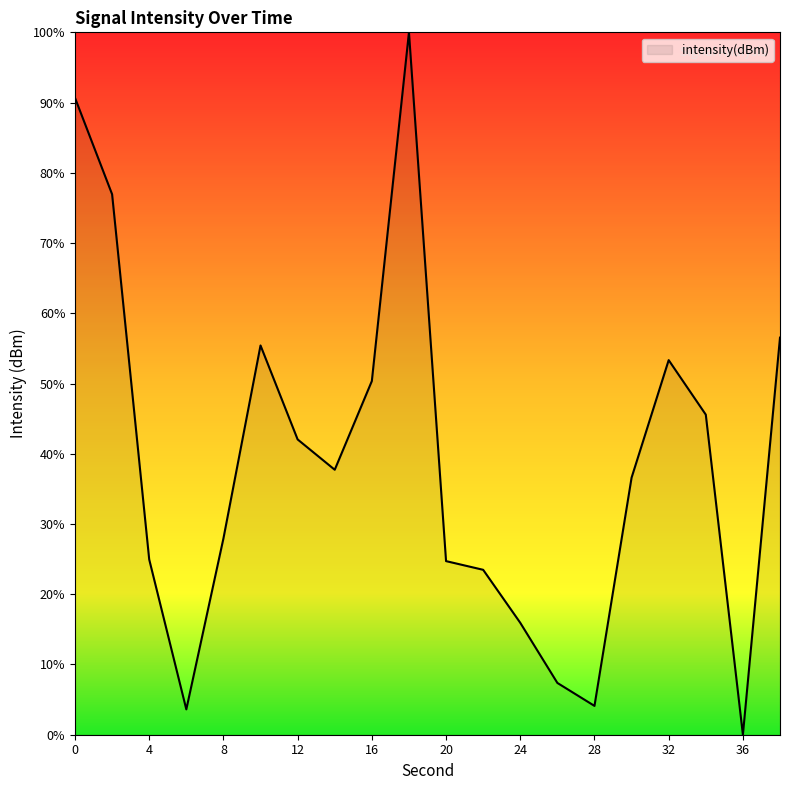

Does the chart display data point markers on the line(s)?

No